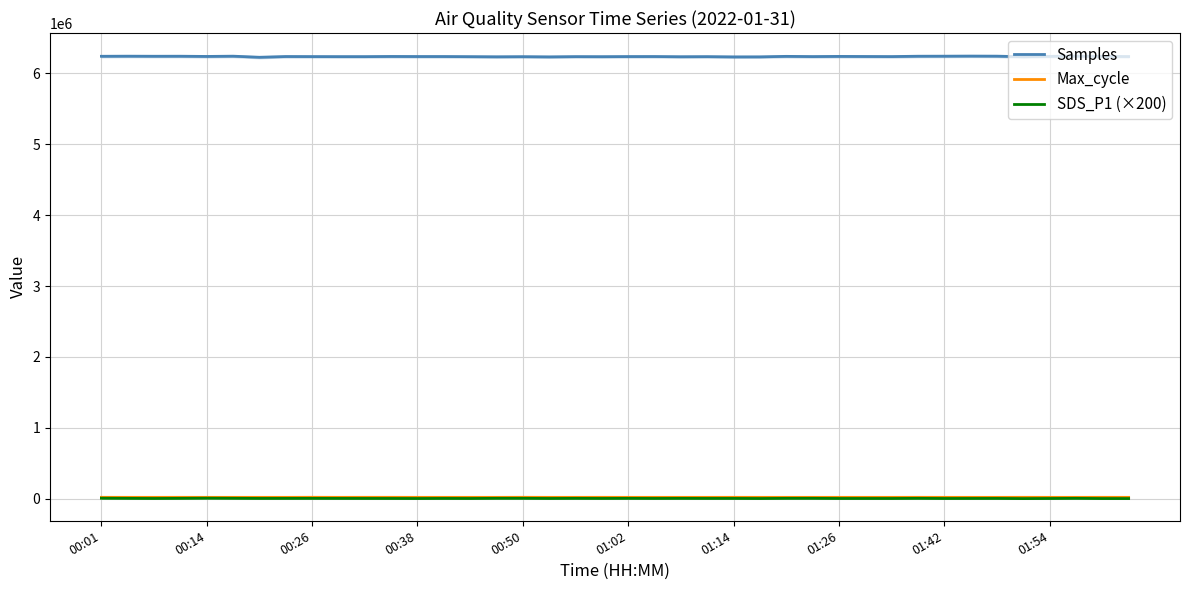

What is the label of the 39th point from the left?

38